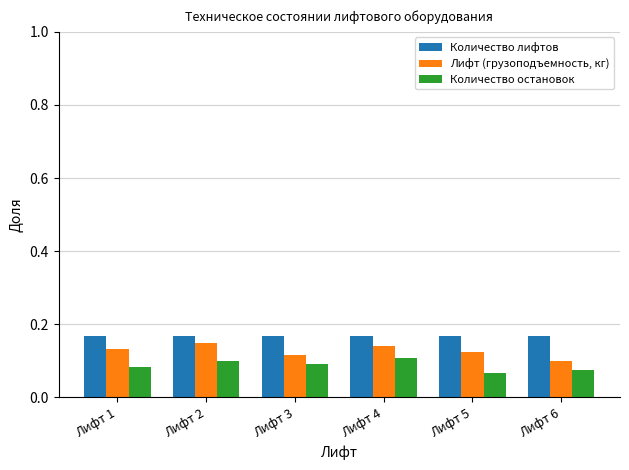

What are all the series names shown in the legend?

Количество лифтов, Лифт (грузоподъемность, кг), Количество остановок